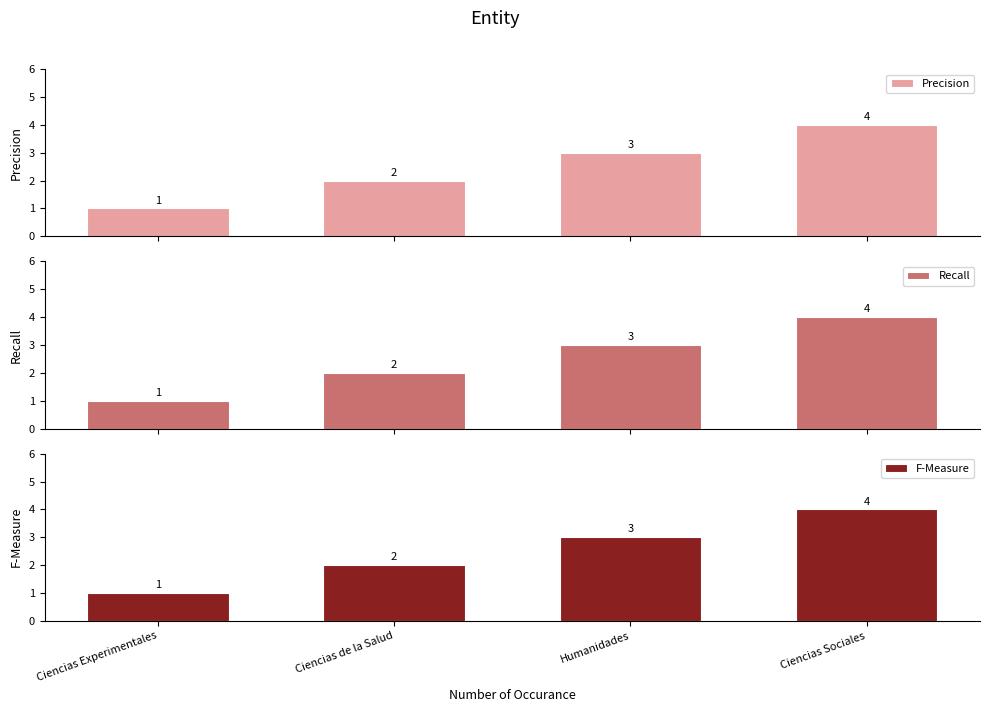

Where does the Recall series first go above 3?

Ciencias Sociales